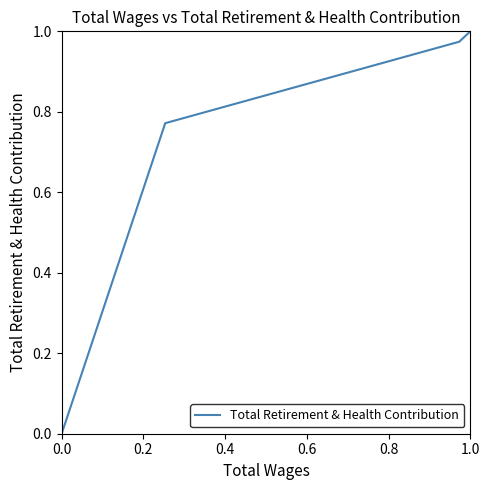

What is the sum of all values?

2.7